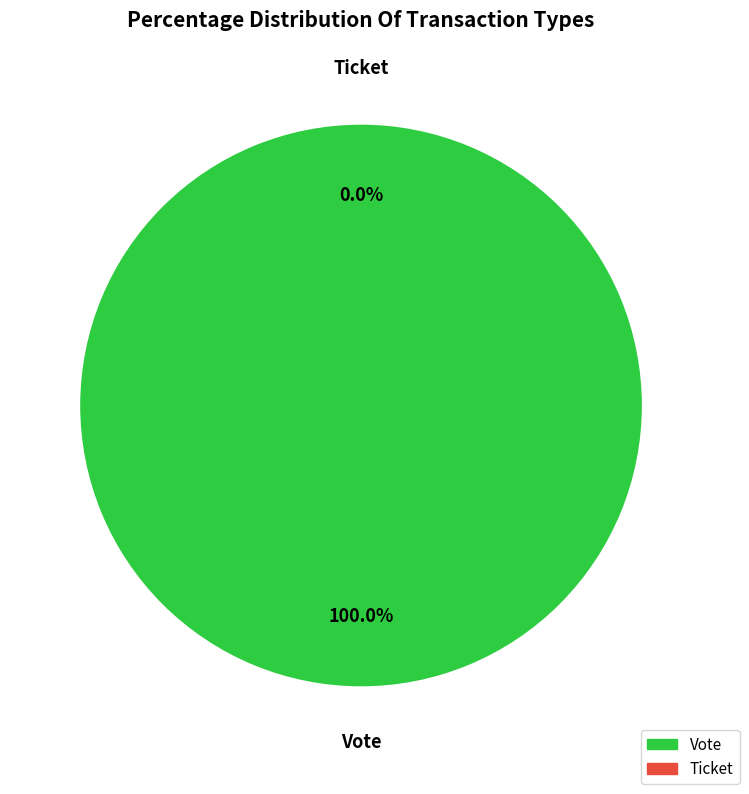

Is it true that Ticket is 11% of the pie?

False